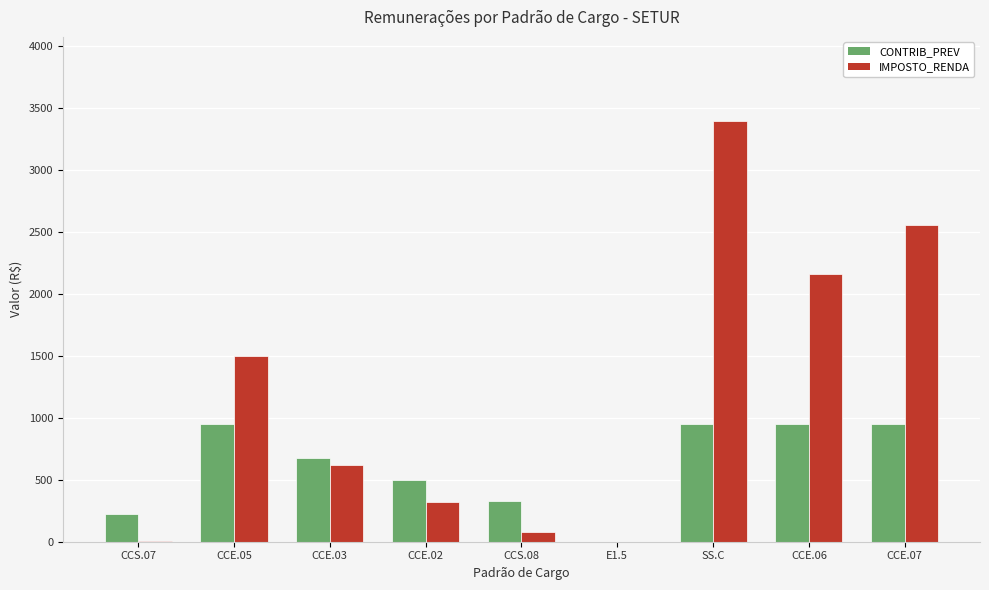

Which series changed the most between CCE.03 and SS.C?

IMPOSTO_RENDA